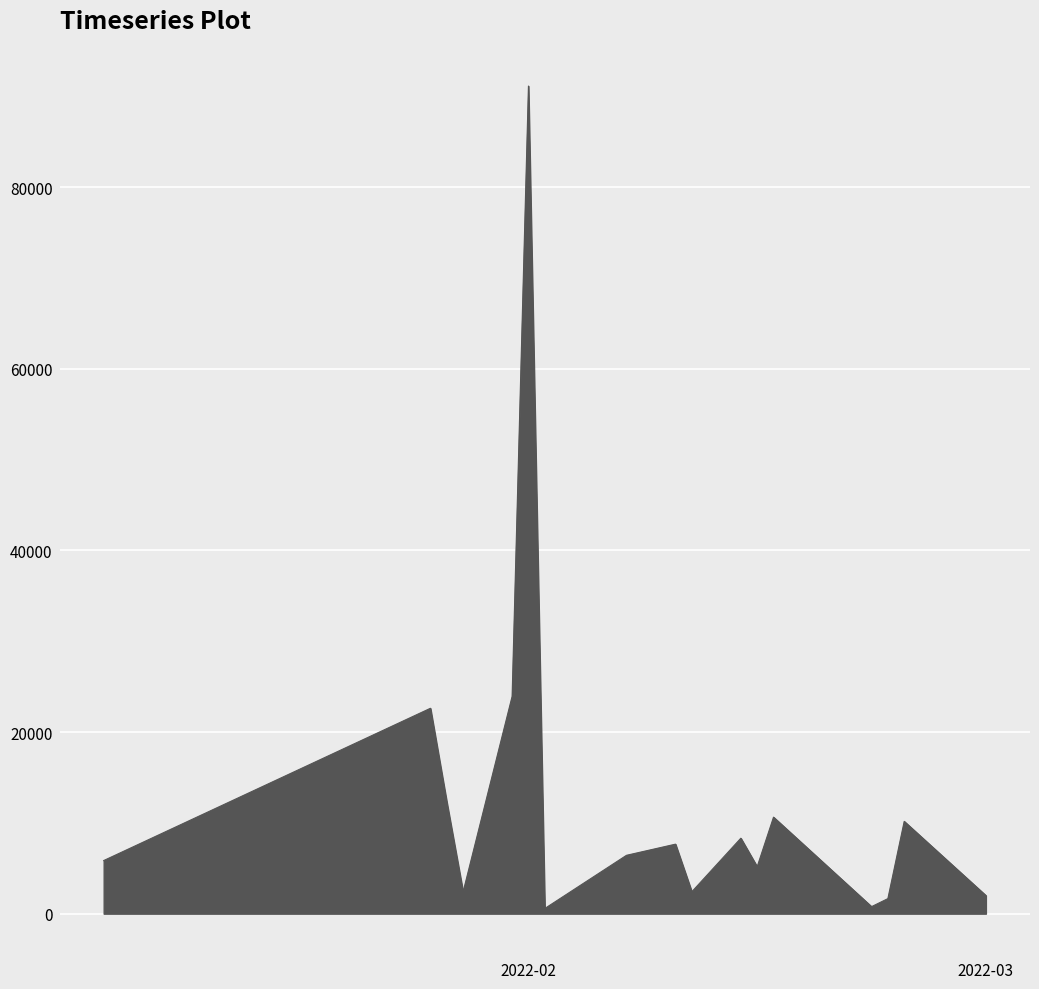

What is the maximum value shown in the chart?

91146.5